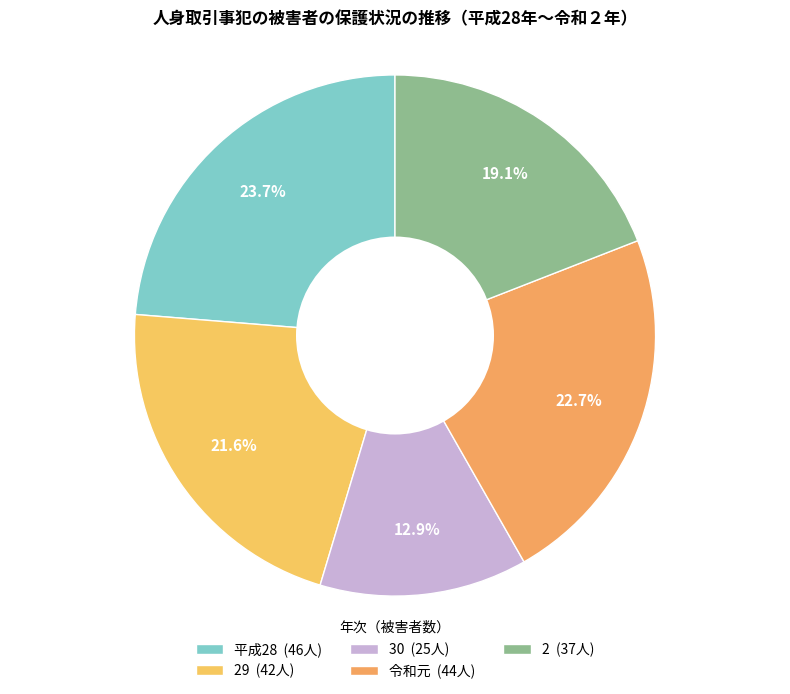

How many slices are in this pie chart?

5